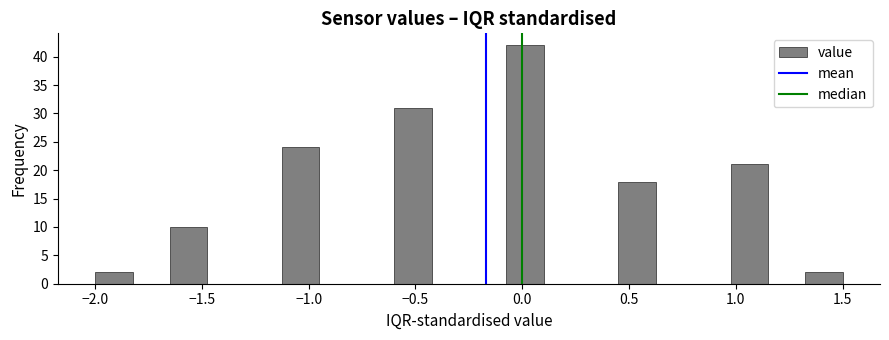

Around what value on the x-axis is the tallest bar? Give the approximate position of its centre, as read against the axis.

0.00